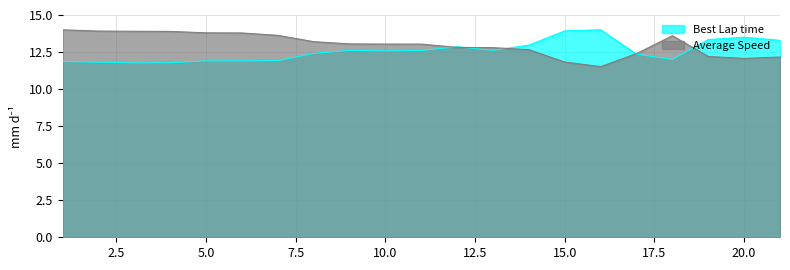

Where does the Average Speed series first go above 13?

1